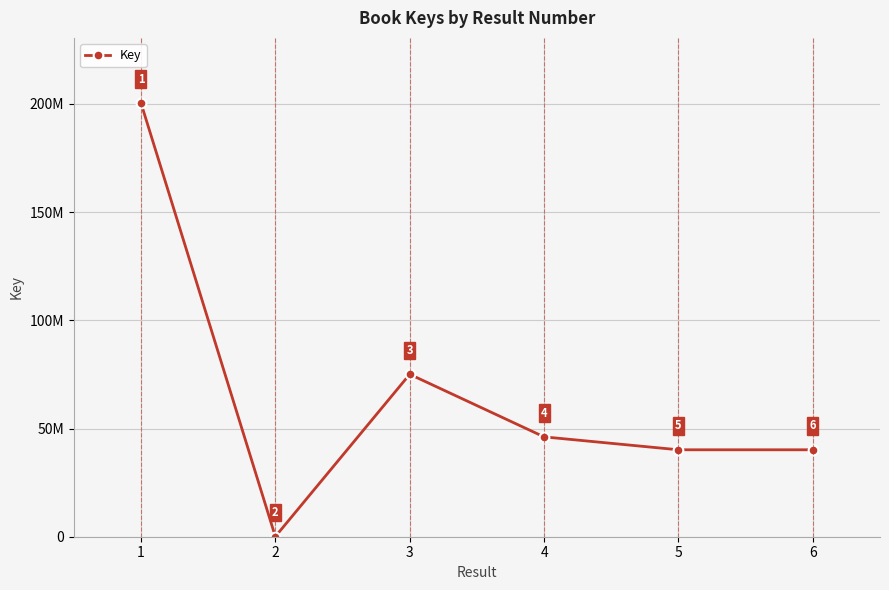

At which category does the data reach its first local valley?

2